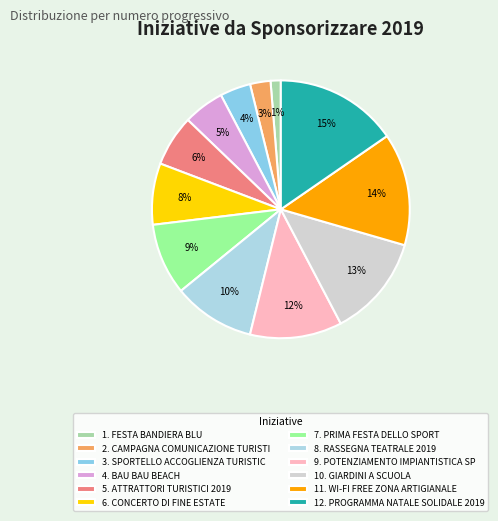

Does any single category account for the majority?

No